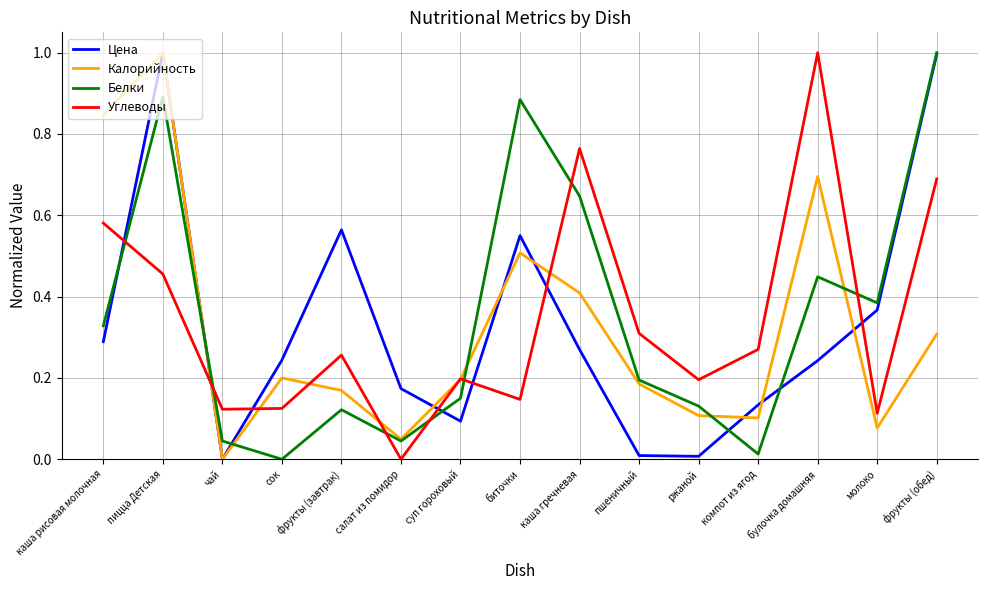

What position from the right is каша гречневая?

7